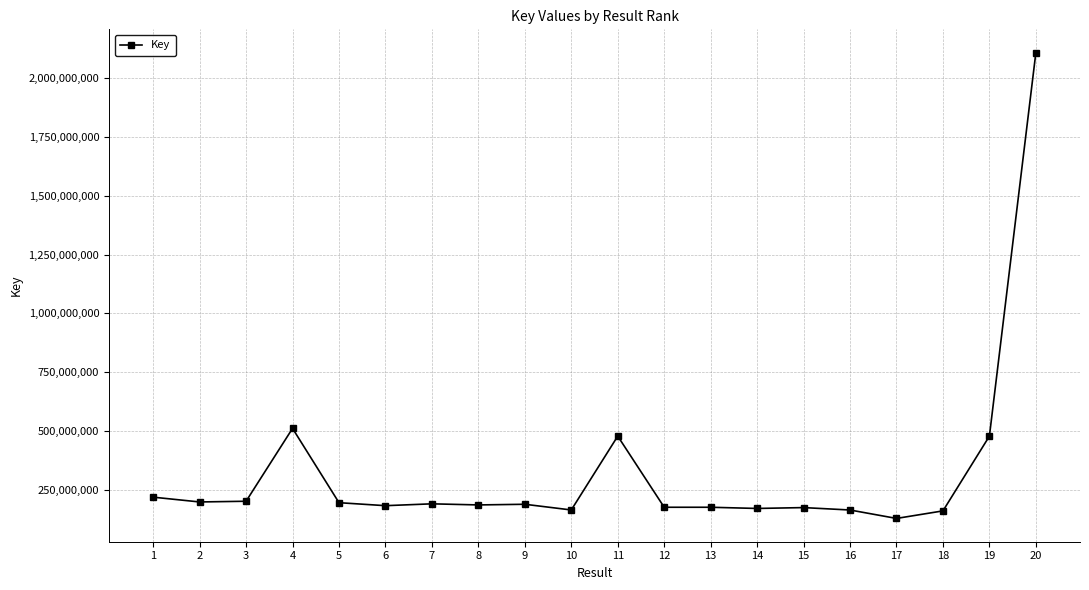

What is the minimum value shown in the chart?

127662848